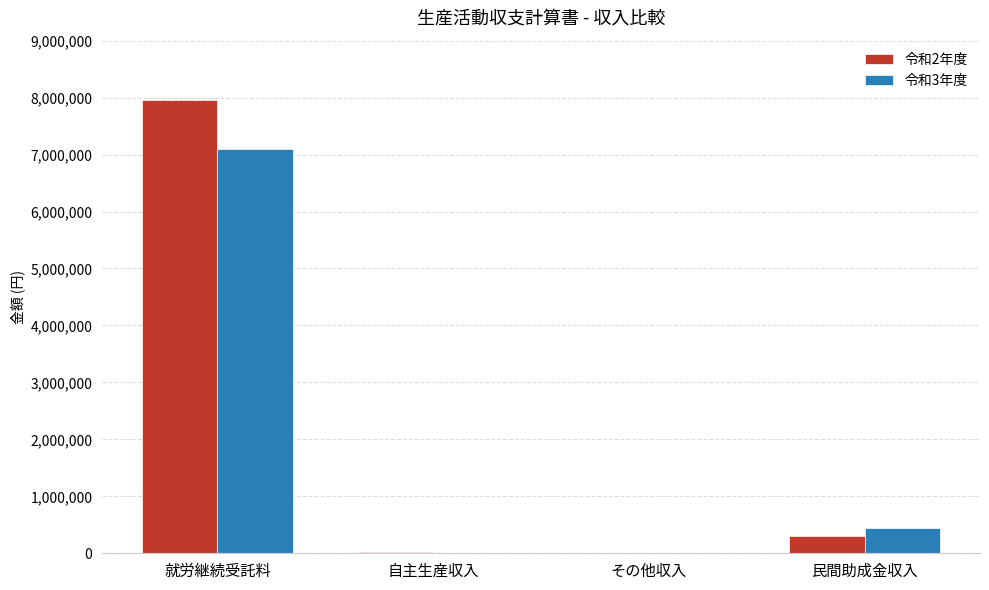

At which category is the sum across all series the highest?

就労継続受託料